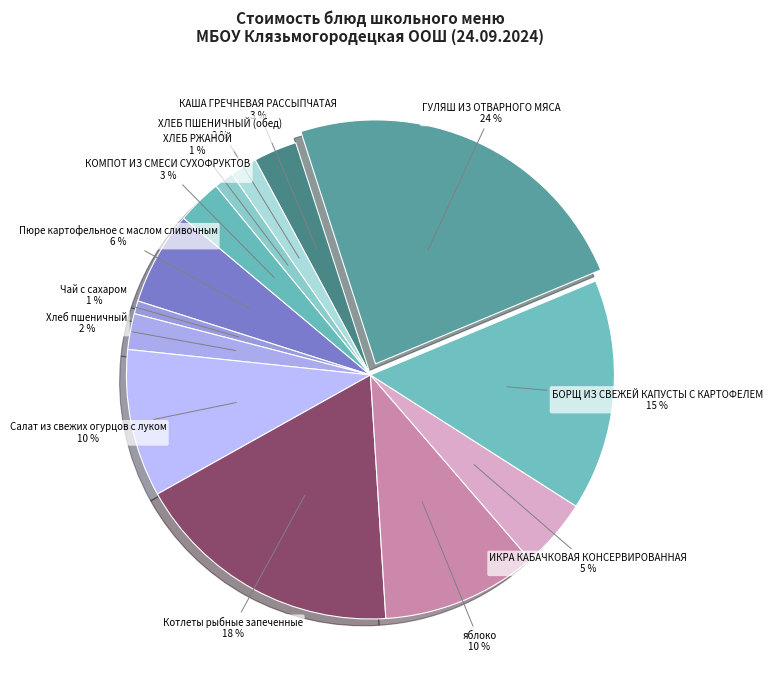

To the nearest percent, what portion does Салат из свежих огурцов с луком represent?

10%